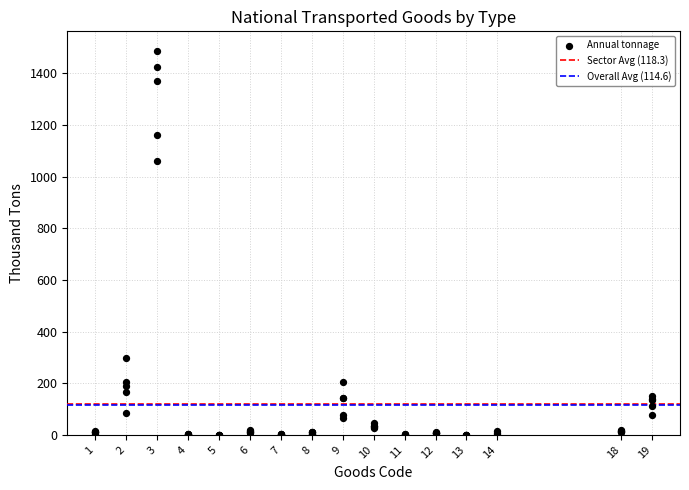

What Y value in the scatter plot is closest to 744?

1059.2